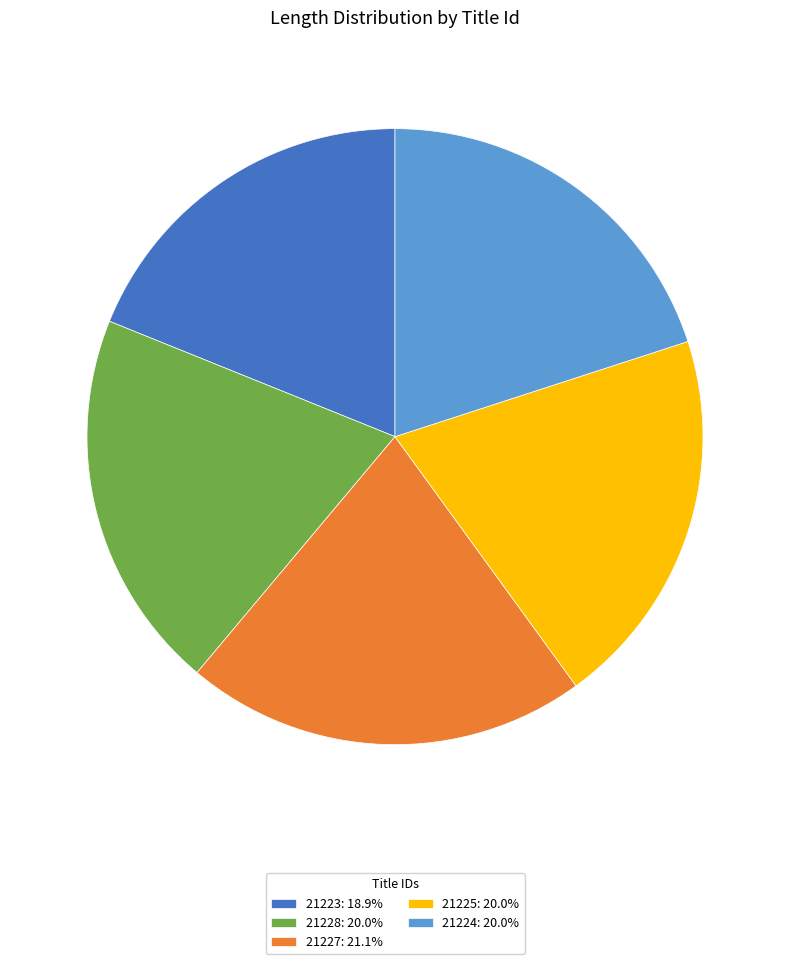

Approximately how many times larger is the value at 21224: 20.0% compared to 21225: 20.0%?

1.0